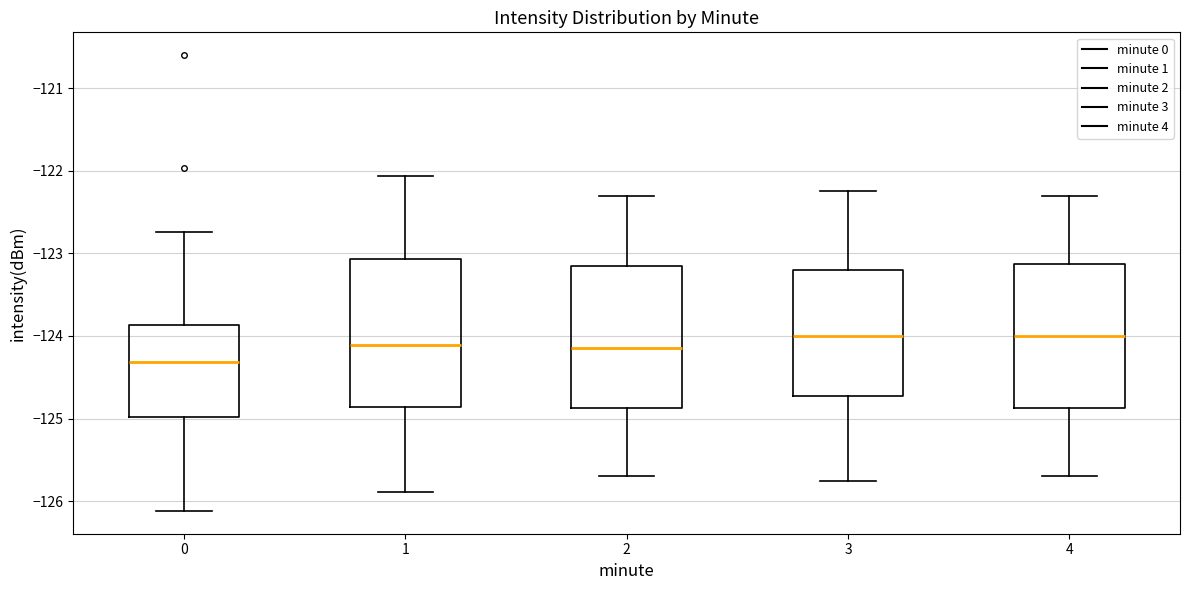

Reading left to right, transcribe this box plot: for each box, give where its median line is, the range the box spans, and where its two whiskers end, as read against the y-axis. The values are not printed on the chart, so give them approximately, as read against the axis.

0: median -124.3, box -125.0 to -123.9, whiskers -126.1 to -122.7
1: median -124.1, box -124.9 to -123.1, whiskers -125.9 to -122.1
2: median -124.1, box -124.9 to -123.1, whiskers -125.7 to -122.3
3: median -124.0, box -124.7 to -123.2, whiskers -125.7 to -122.2
4: median -124.0, box -124.9 to -123.1, whiskers -125.7 to -122.3